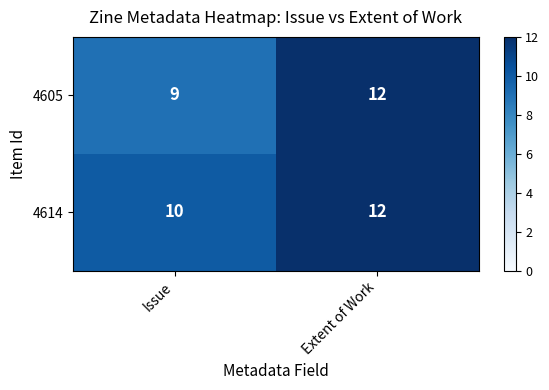

What is the average value of the 4614 series?

11